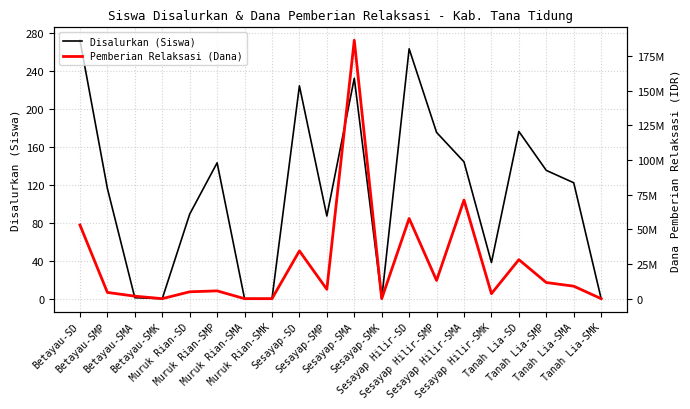

Does the chart display data point markers on the line(s)?

No